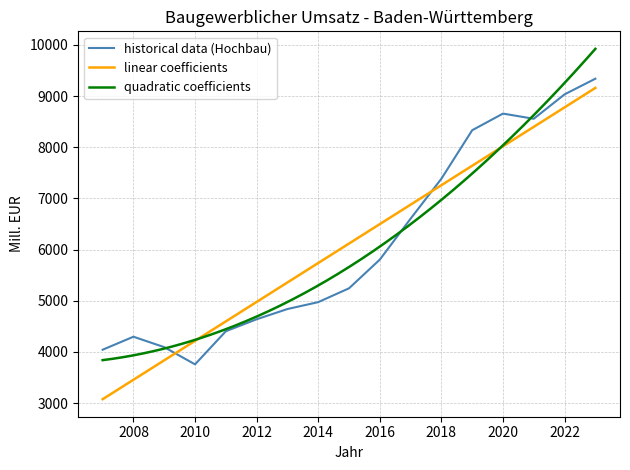

Reading left to right, list all the values displayed in this chart.

4043	4297	4093	3757	4404	4638	4838	4973	5243	5804	6604	7385	8332	8657	8556	9033	9339